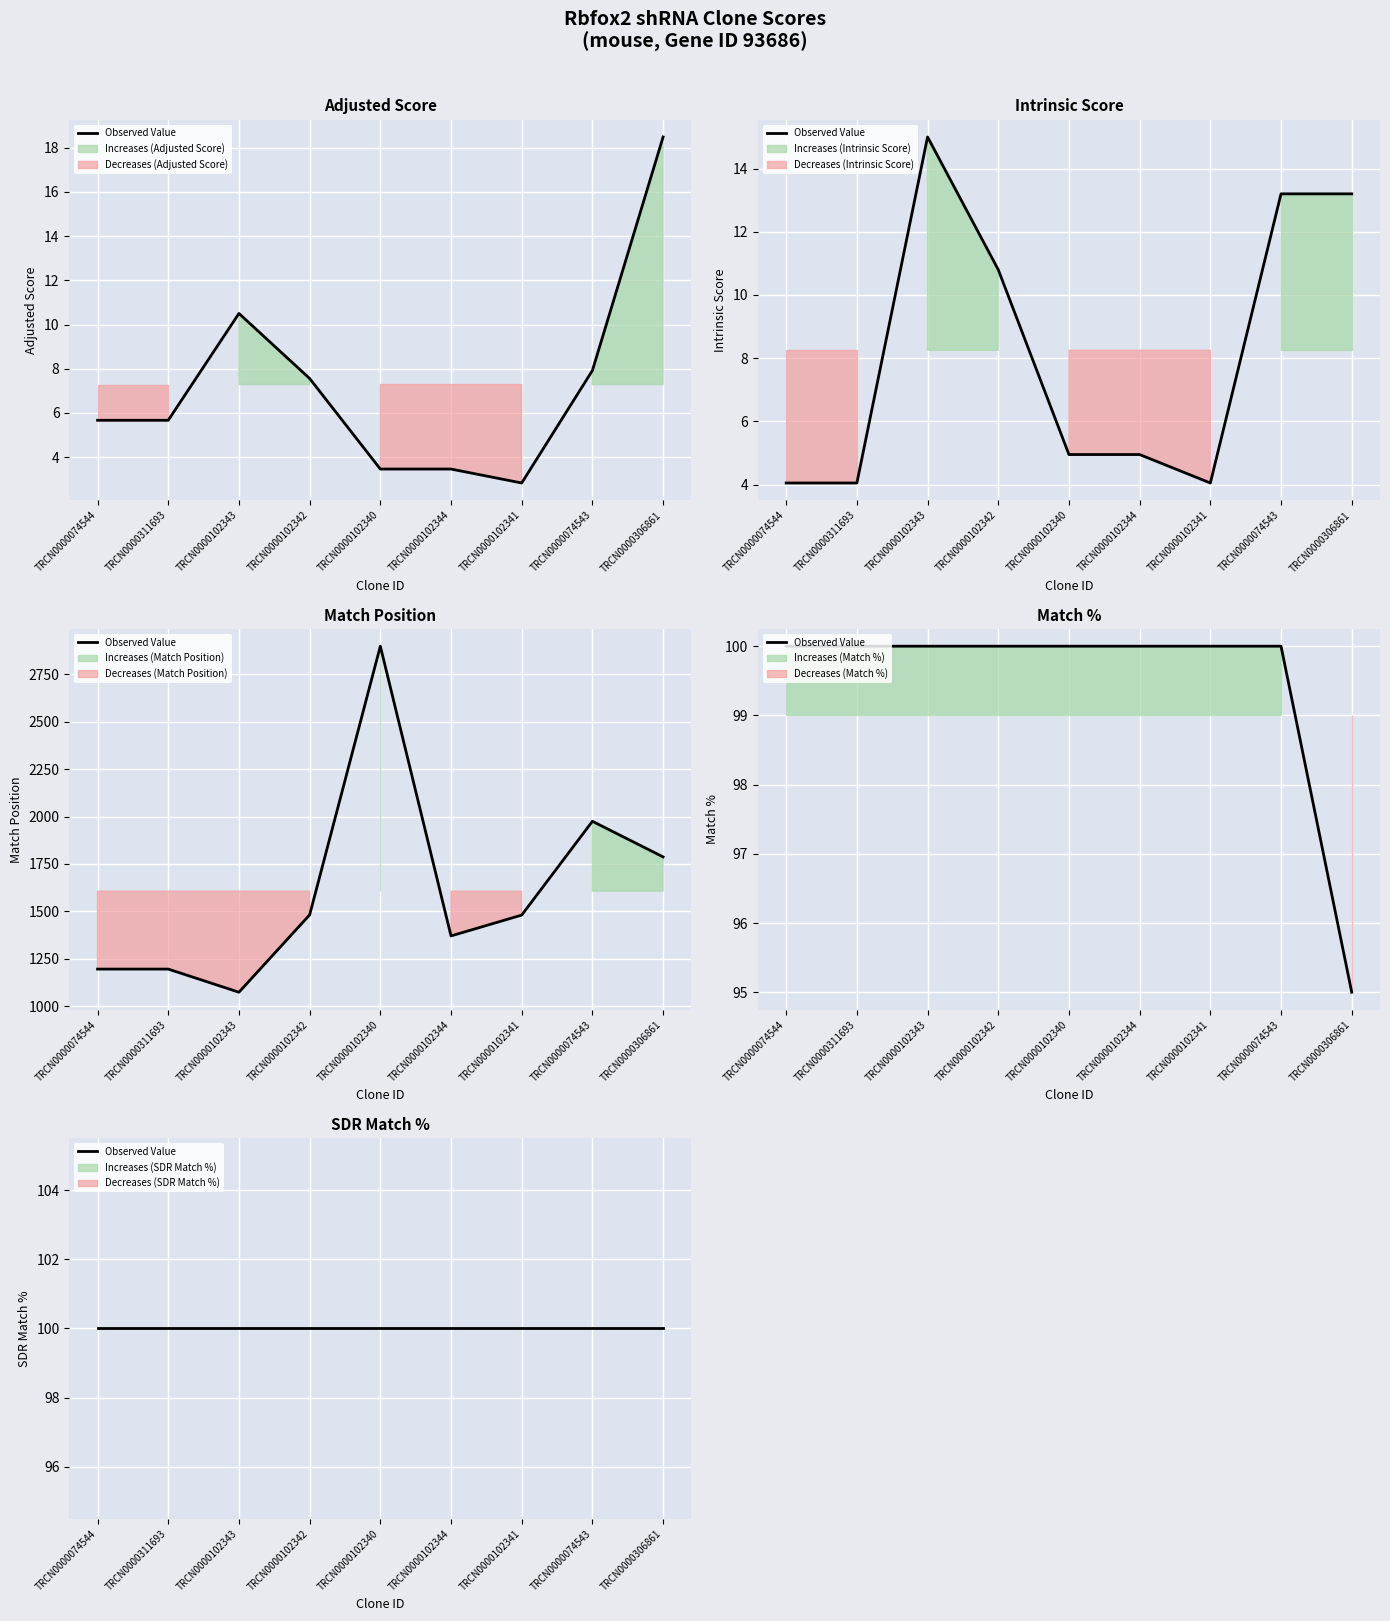

What is the value of the Match Position point at the 6th from the left?

1370.0